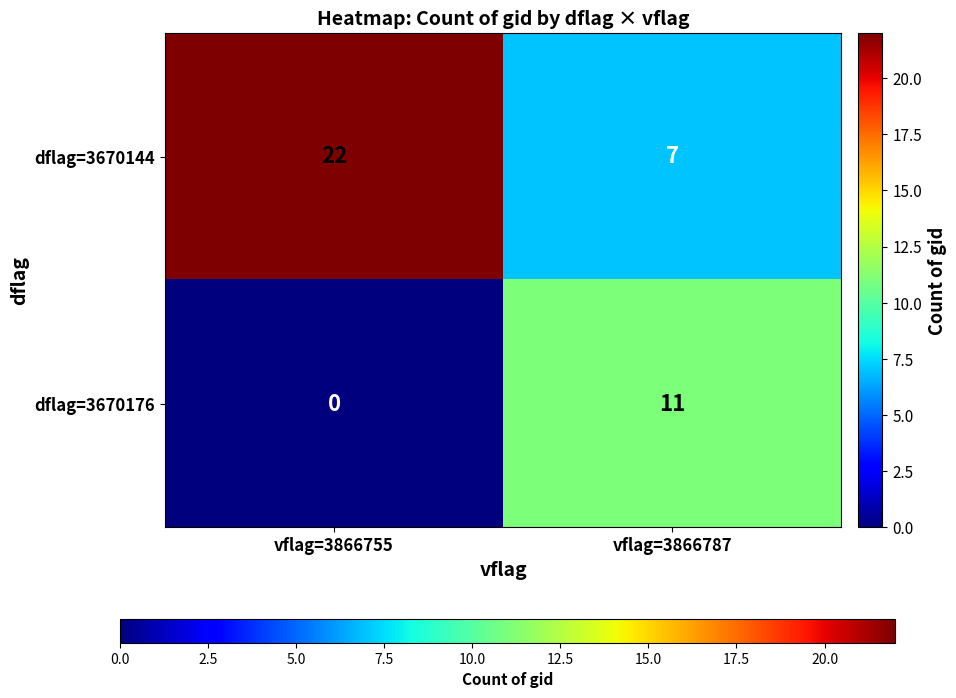

Reading left to right, transcribe all the data shown in this chart.

dflag=3670144: vflag=3866755=22	vflag=3866787=7
dflag=3670176: vflag=3866755=0	vflag=3866787=11